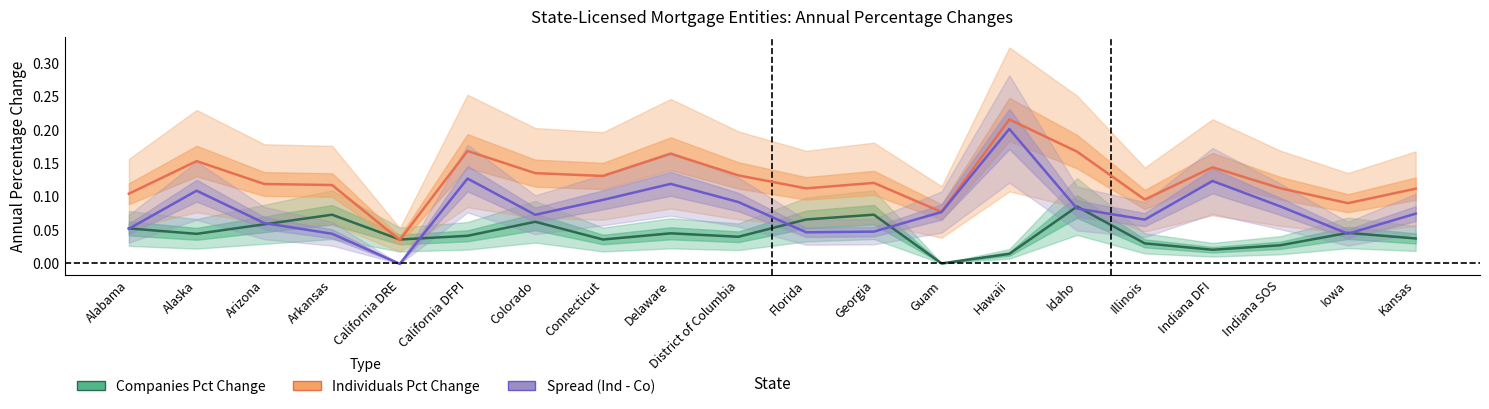

True or false: Annual Pct Change Companies has more than 2 interior local peaks.

True